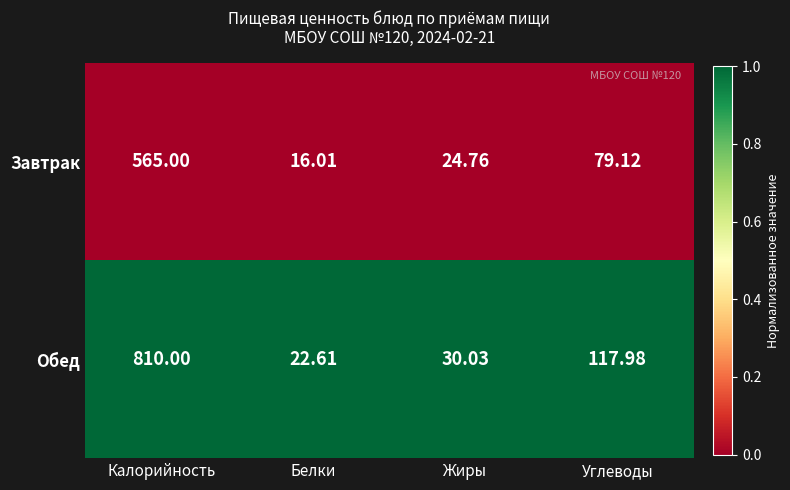

List the series in order of their overall mean, lowest first.

Завтрак, Обед